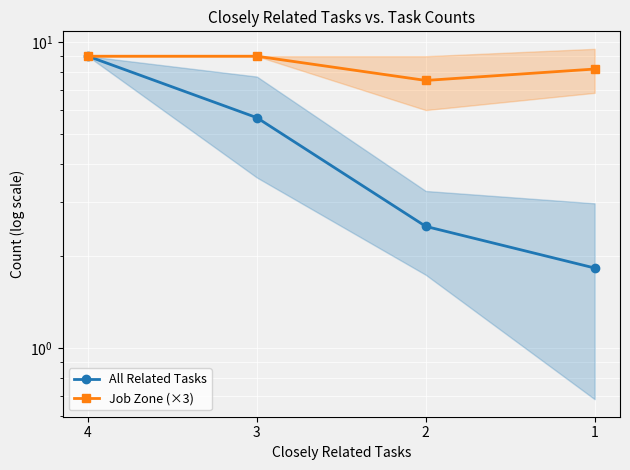

True or false: Job Zone (×3) has more than 0 points higher than both neighbors.

False